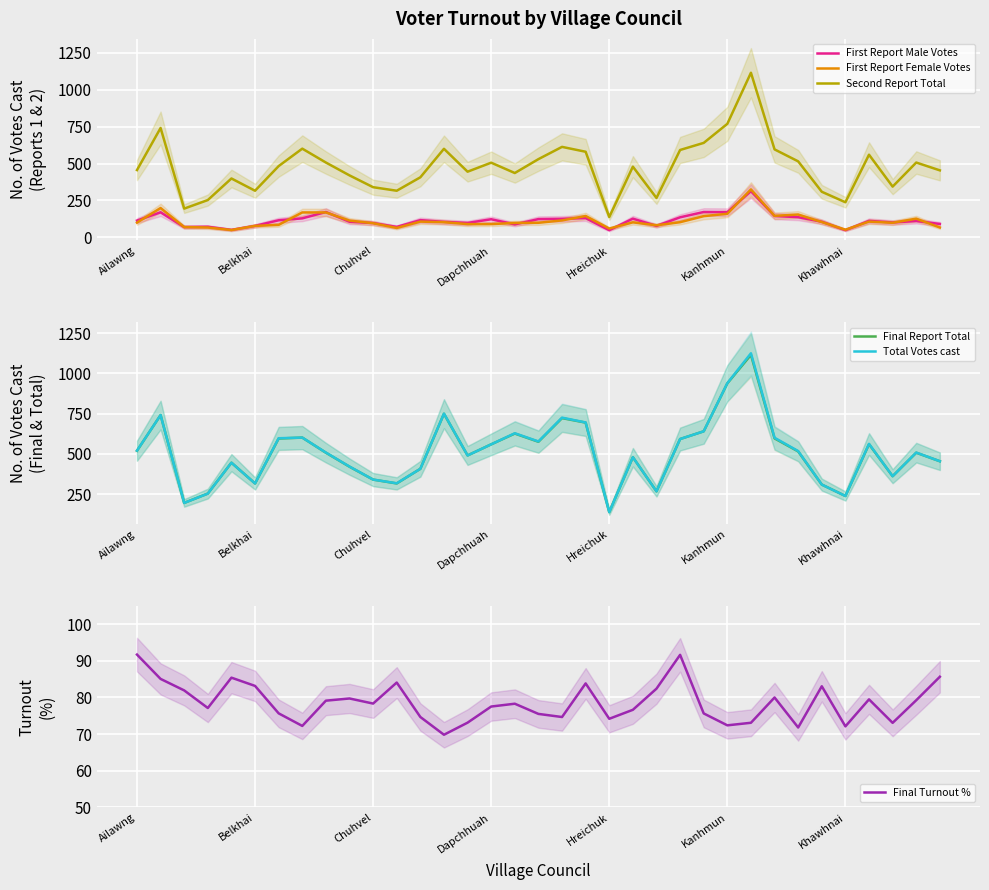

Which series has the largest range (max minus min)?

Total Votes cast